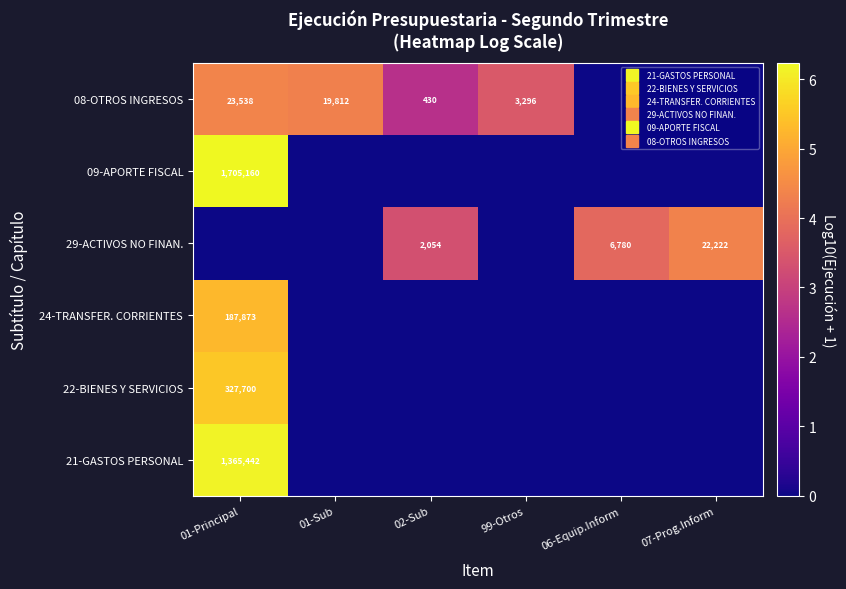

Which category has the highest value across all series?

01-Principal